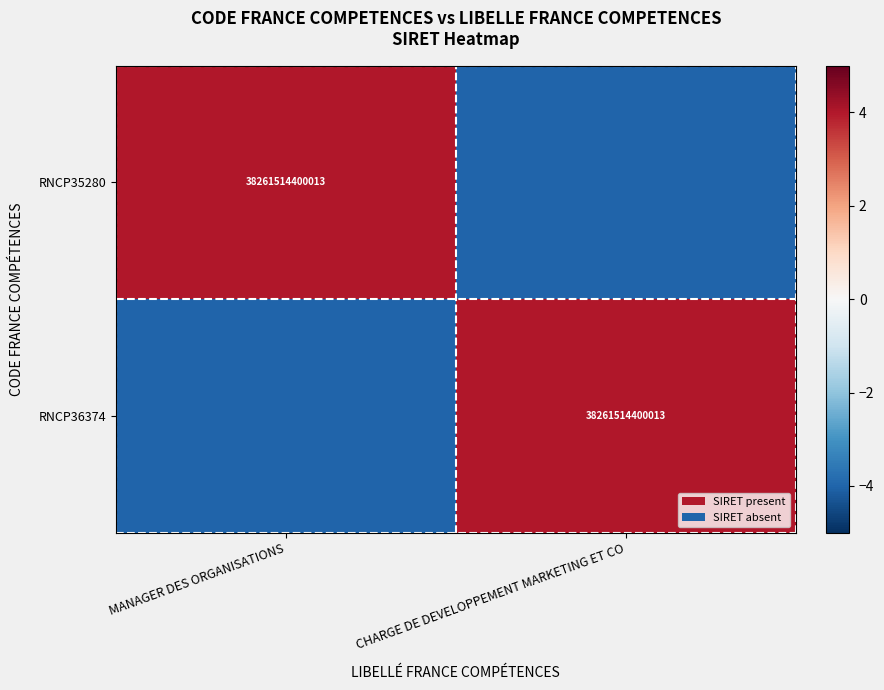

Which has a higher value, CHARGE DE DEVELOPPEMENT MARKETING ET CO or MANAGER DES ORGANISATIONS?

MANAGER DES ORGANISATIONS